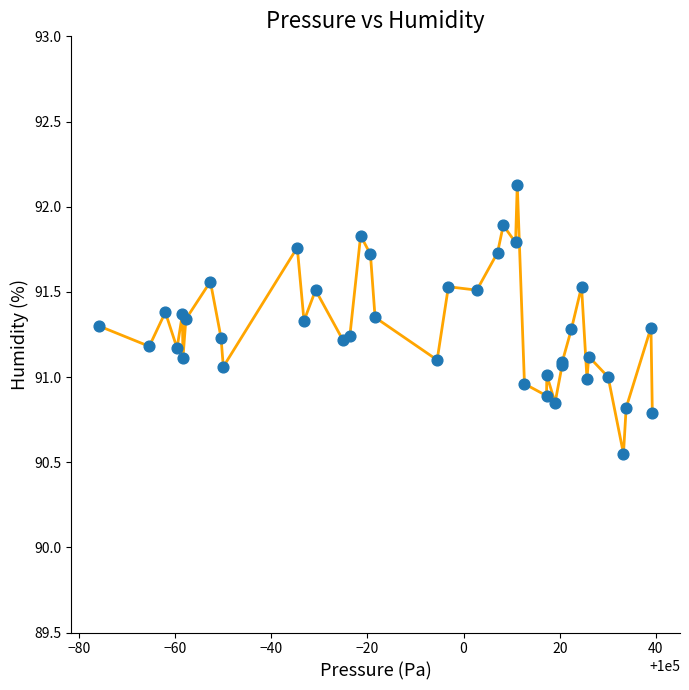

What is the greatest value displayed?

92.1